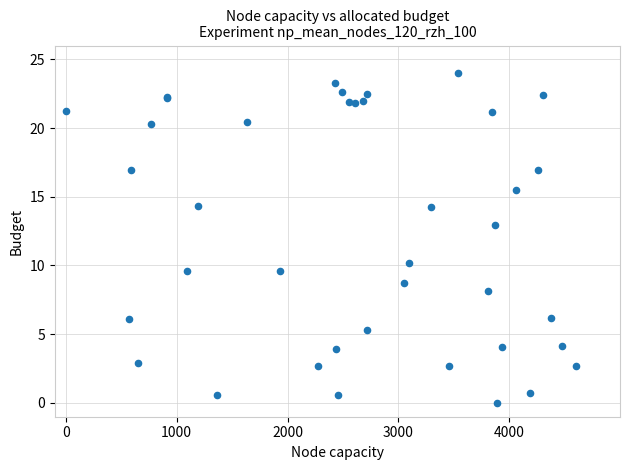

What Y value in the scatter plot is closest to 12?

13.0